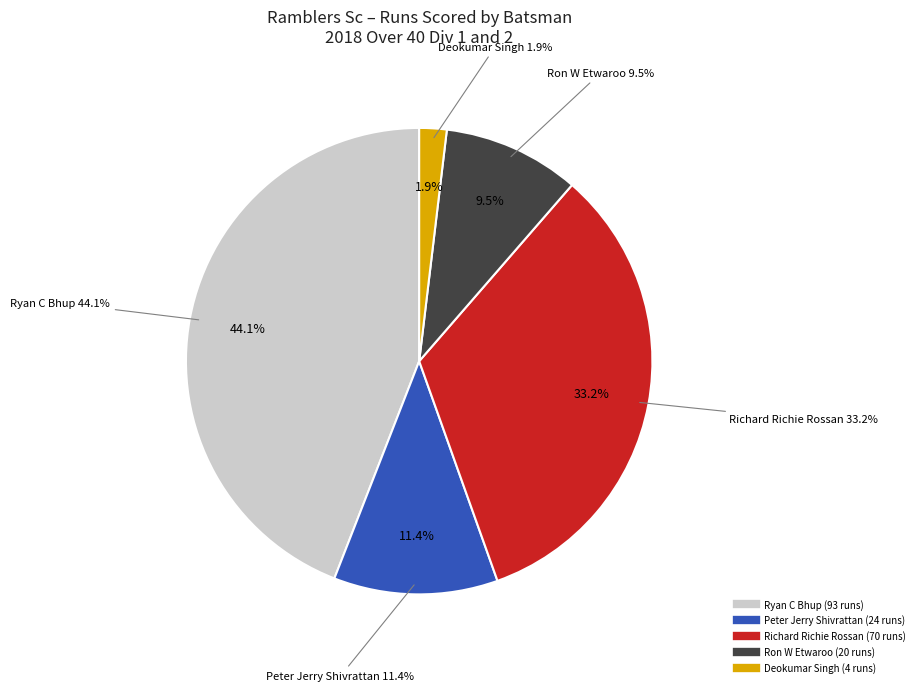

Is Polly Richie Shivrattan the majority of the pie?

No